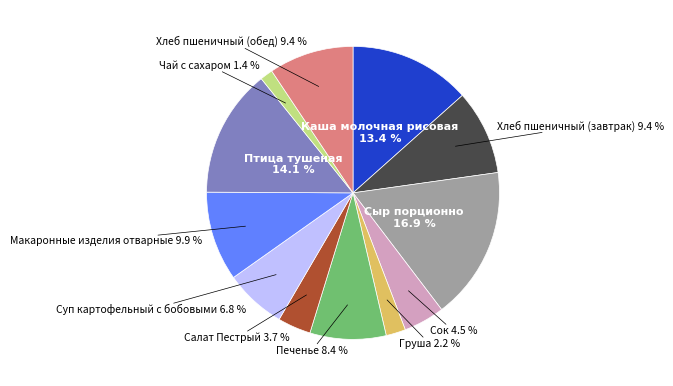

Is there a majority slice in this chart?

No